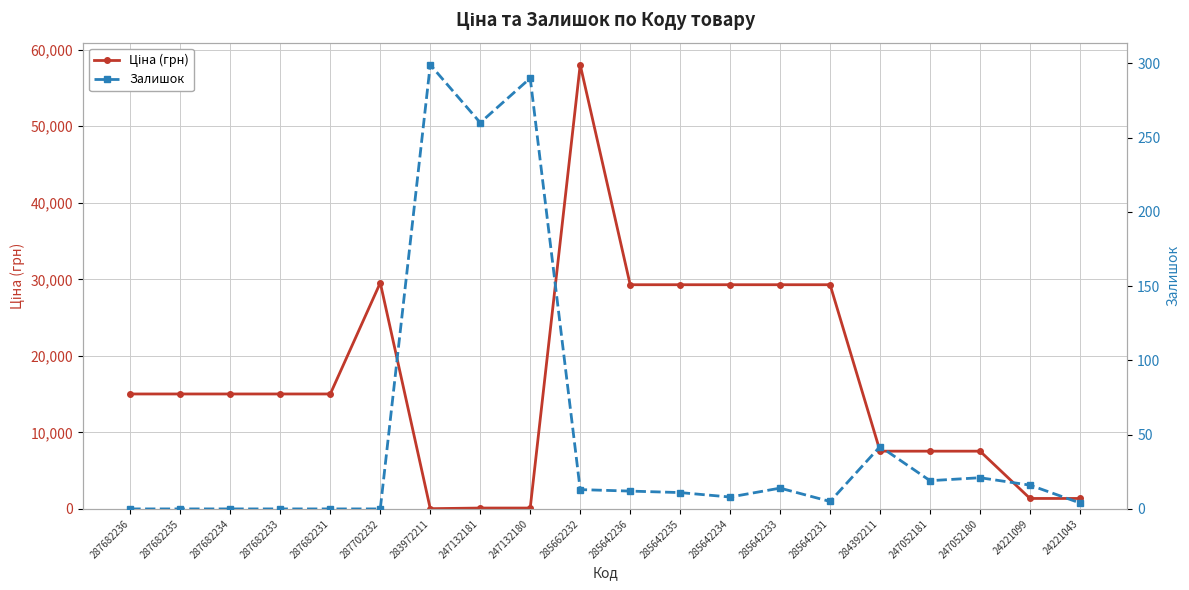

Where does the Ціна (грн) series first go above 15019?

287682236